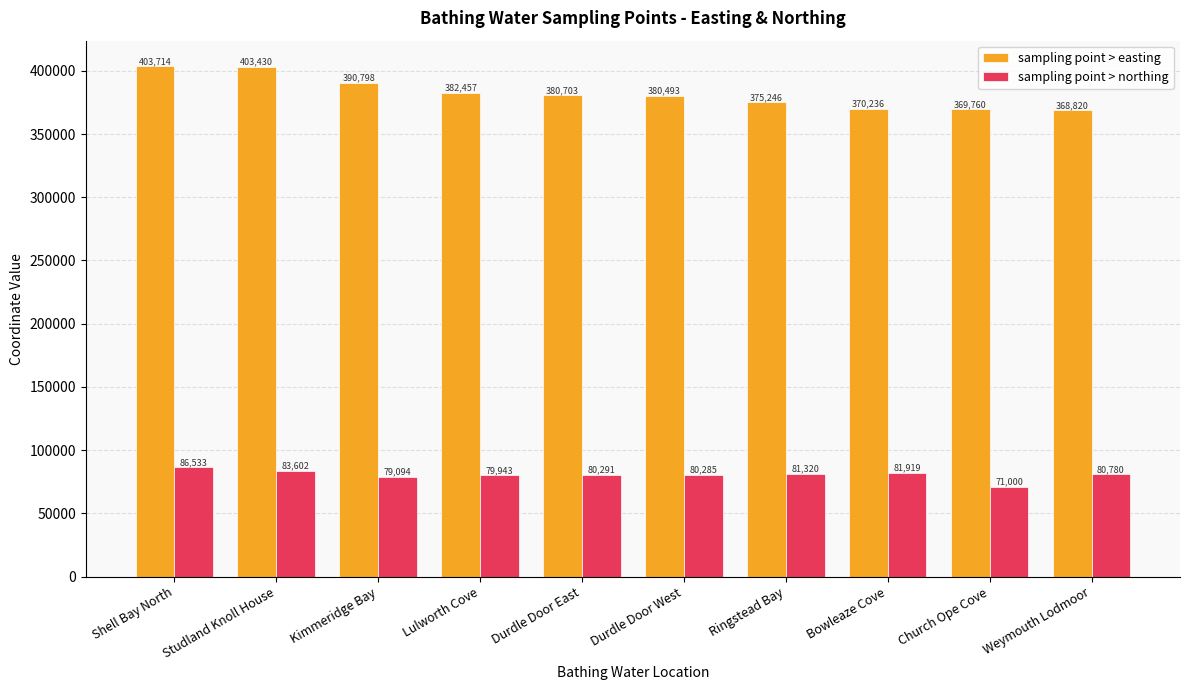

What is the approximate value of sampling point > easting at Kimmeridge Bay, to the nearest 50?

390800